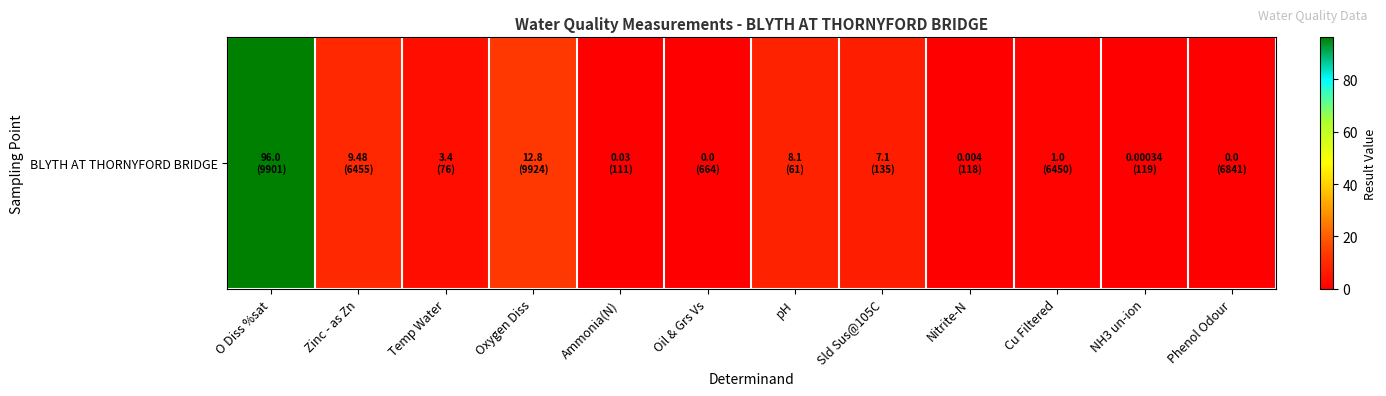

Reading left to right, what are all the values shown in this chart?

96.0	9.5	3.4	12.8	0.0	0.0	8.1	7.1	0.0	1.0	0.0	0.0